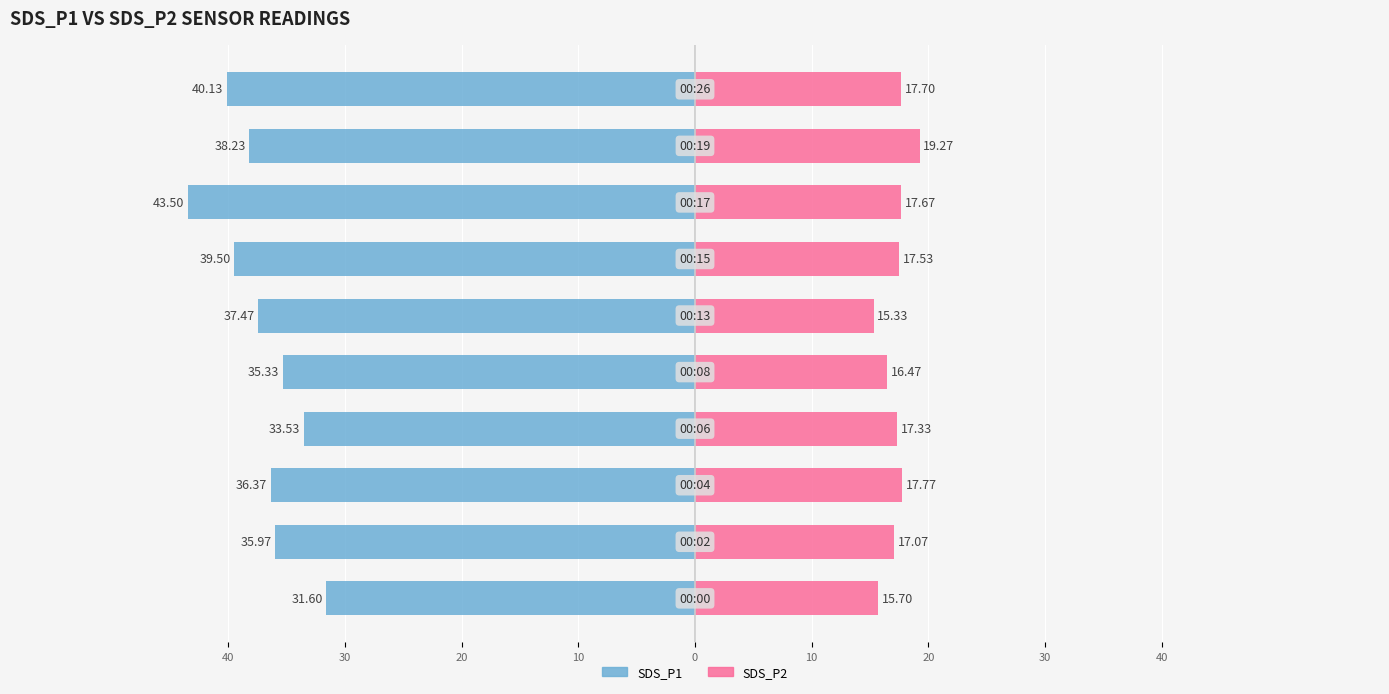

Which series changed the most between 20 and 10?

SDS_P1